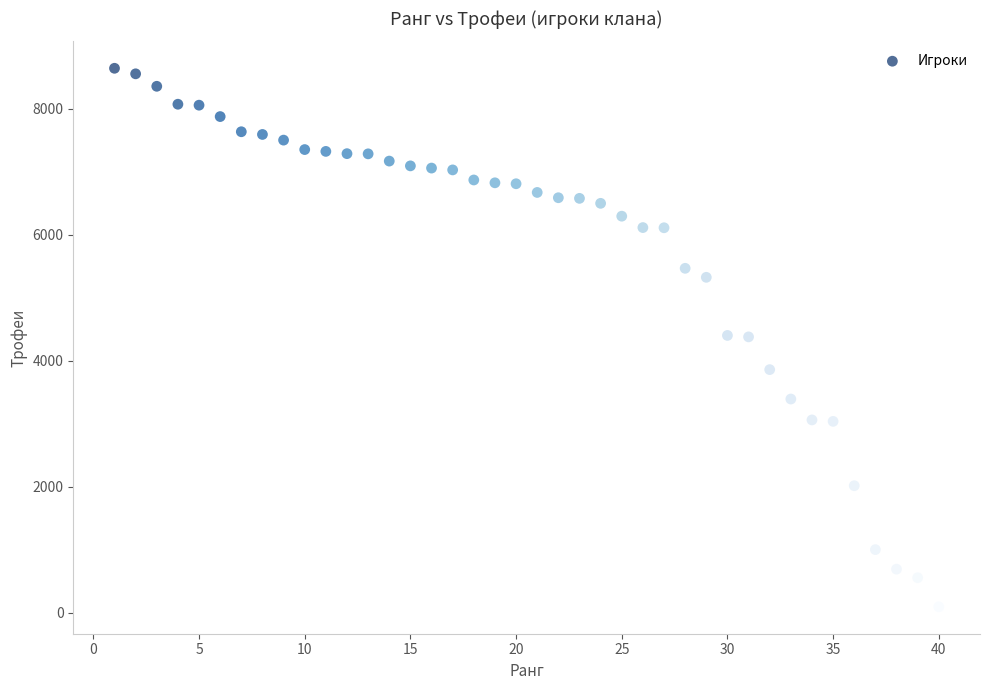

What is the range of Y values (max minus min)?

8553